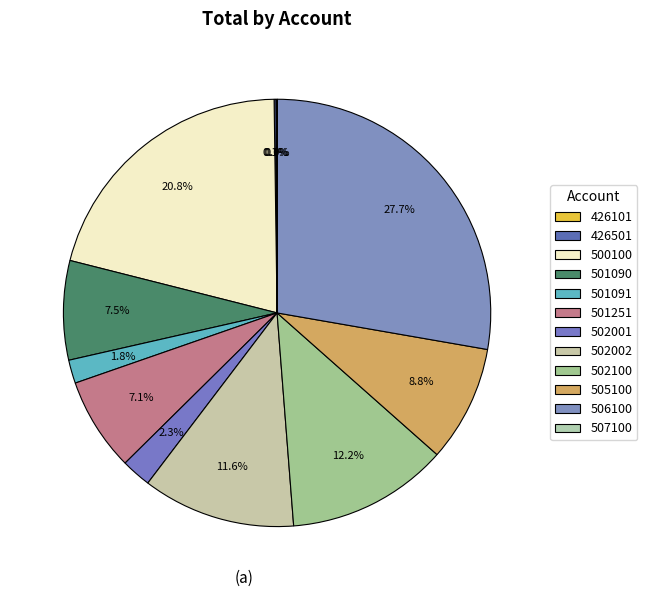

Rank the categories by value from lowest to highest.

507100, 426101, 426501, 501091, 502001, 501251, 501090, 505100, 502002, 502100, 500100, 506100